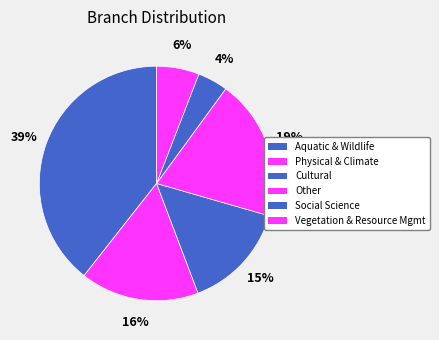

How many slices are in this pie chart?

6